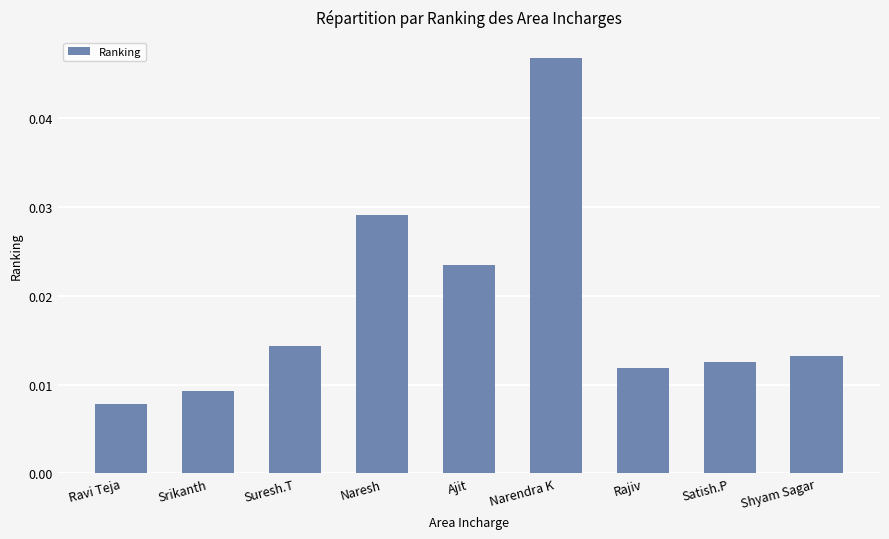

At which label is the value closest to 0?

Ravi Teja